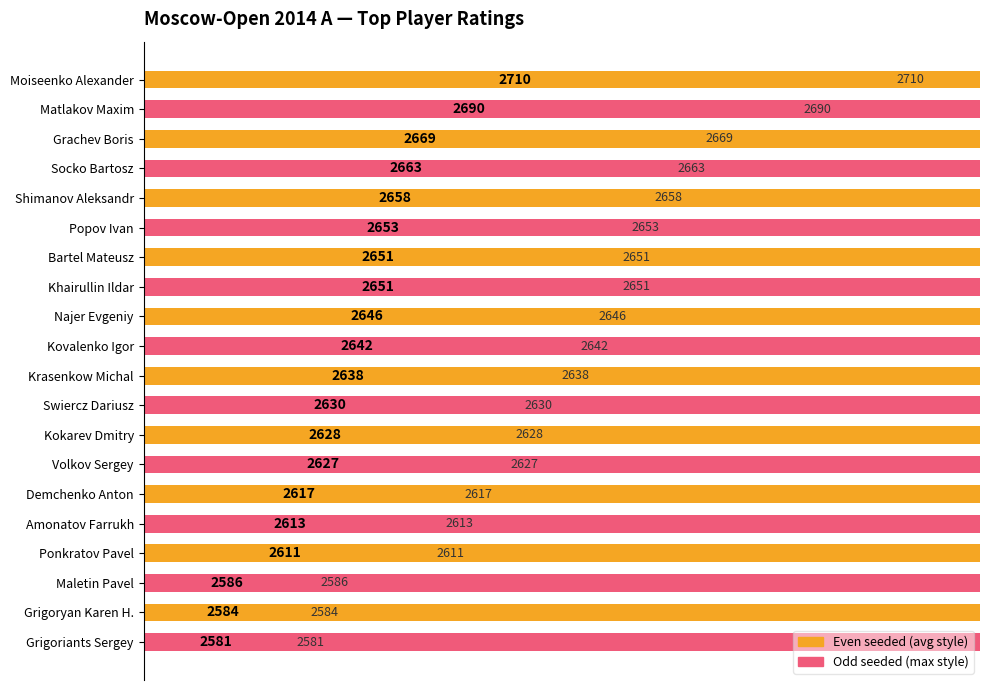

What is the minimum value shown in the chart?

2581